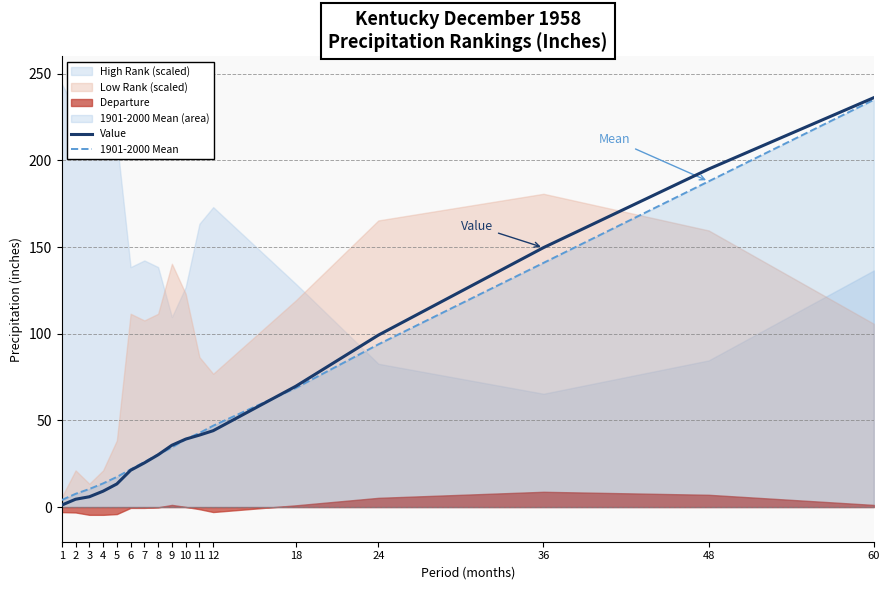

Reading left to right, transcribe all the data shown in this chart.

Value: 1=1.1	2=4.5	3=5.9	4=9.2	5=13.3	6=21.2	7=25.5	8=30.2	9=35.7	10=39.2	11=41.5	12=44.1	18=69.7	24=99.2	36=149.7	48=195.0	60=236.2
1901-2000 Mean: 1=4.1	2=7.6	3=10.4	4=13.7	5=17.4	6=21.7	7=26.0	8=30.3	9=34.4	10=39.1	11=42.7	12=46.9	18=68.7	24=93.9	36=140.9	48=187.9	60=235.0